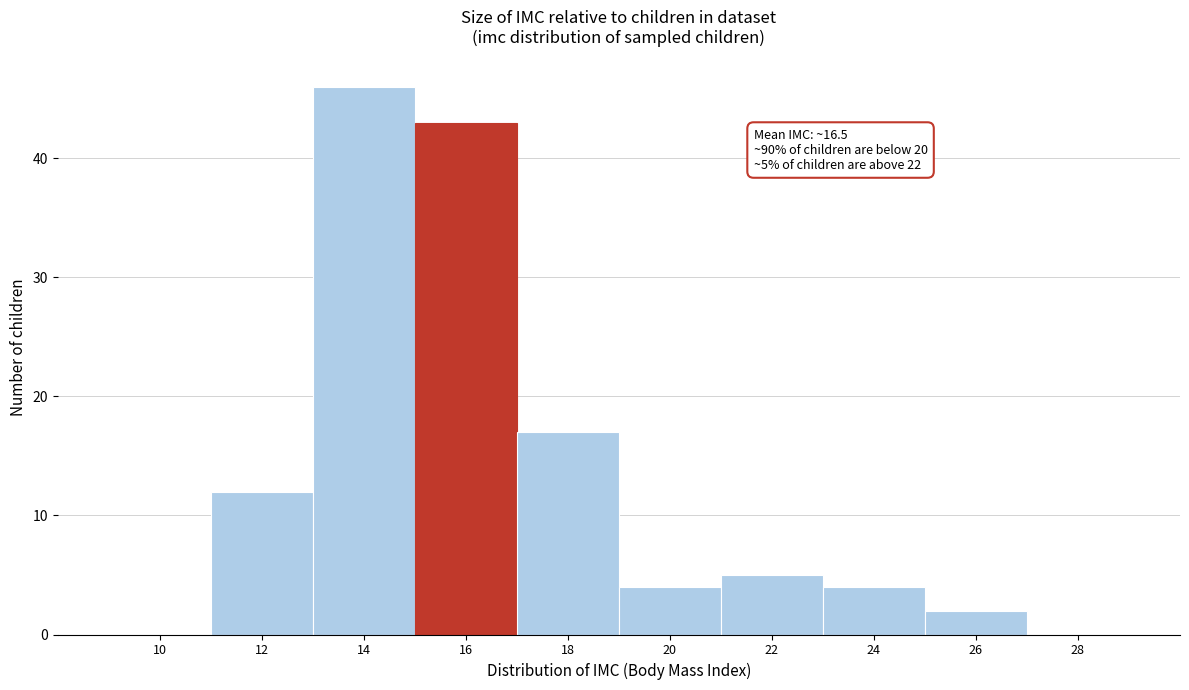

Reading right to left, transcribe all the data shown in this chart.

28=0	26=2	24=4	22=5	20=4	18=17	16=43	14=46	12=12	10=0